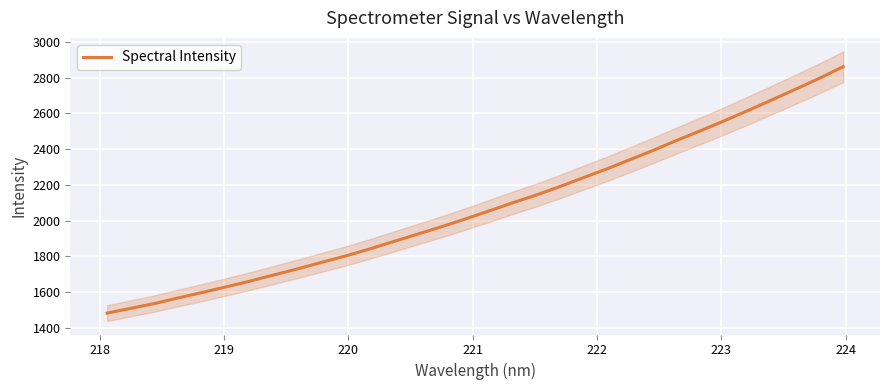

What is the lowest value of the Spectral Intensity series?

1481.2